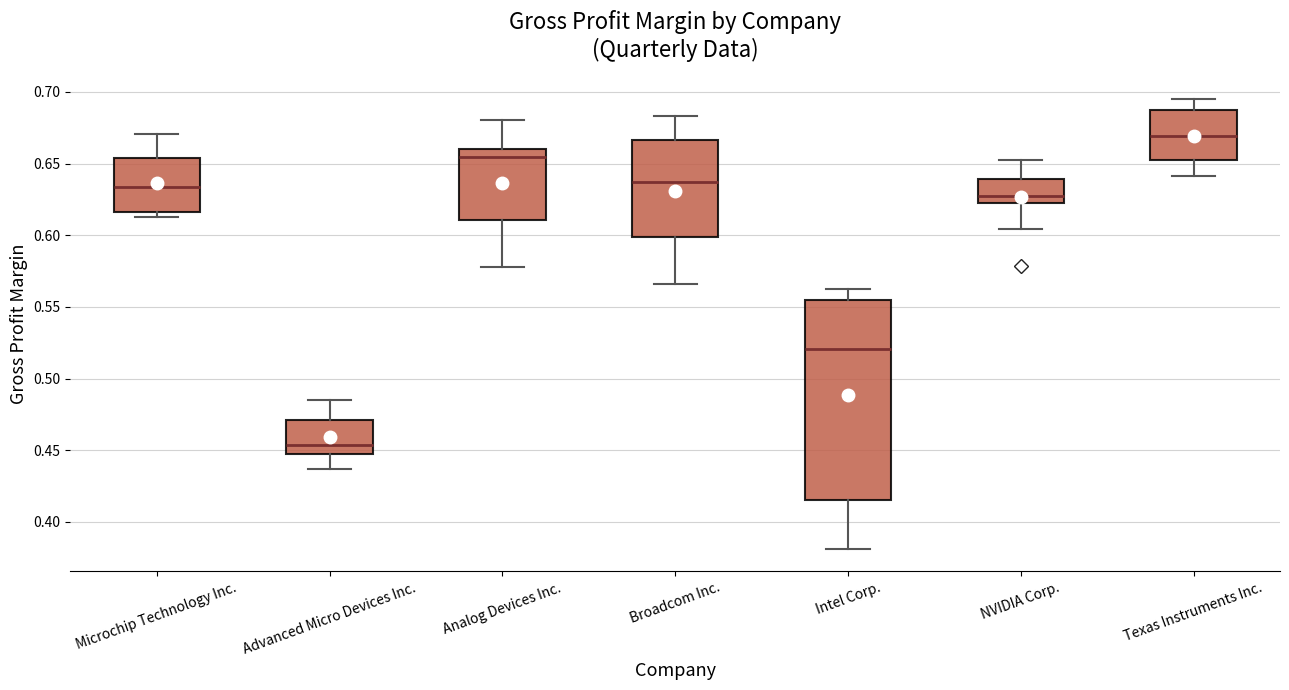

Comparing the boxes themselves (not the whiskers), which one is the tallest?

Intel Corp.